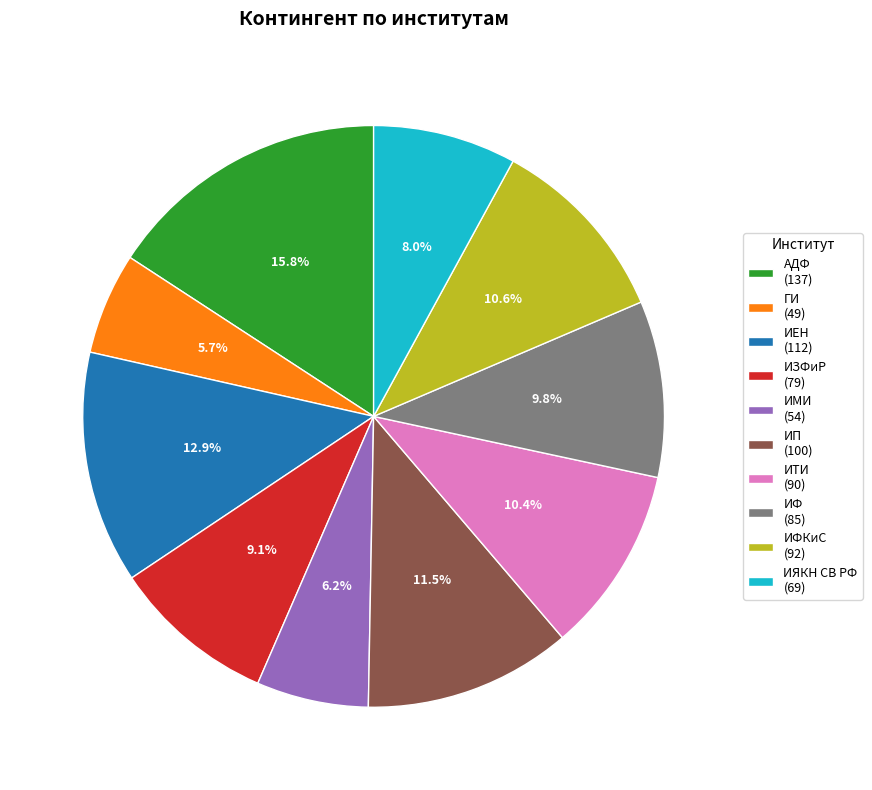

Do ИФ (85) and ИМИ (54) together represent more than half of the pie?

No